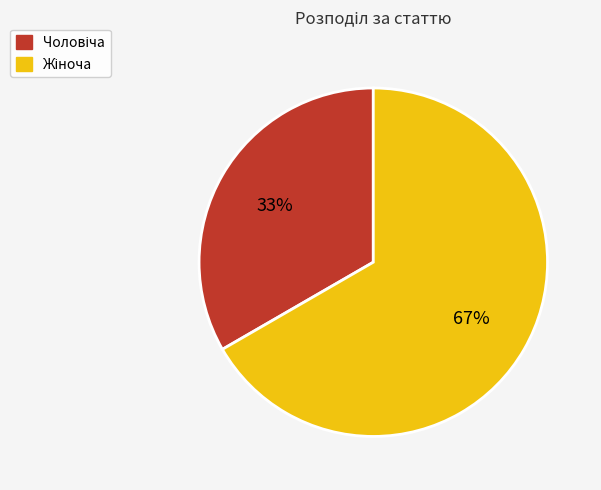

To the nearest percent, what is the average slice percentage?

50%